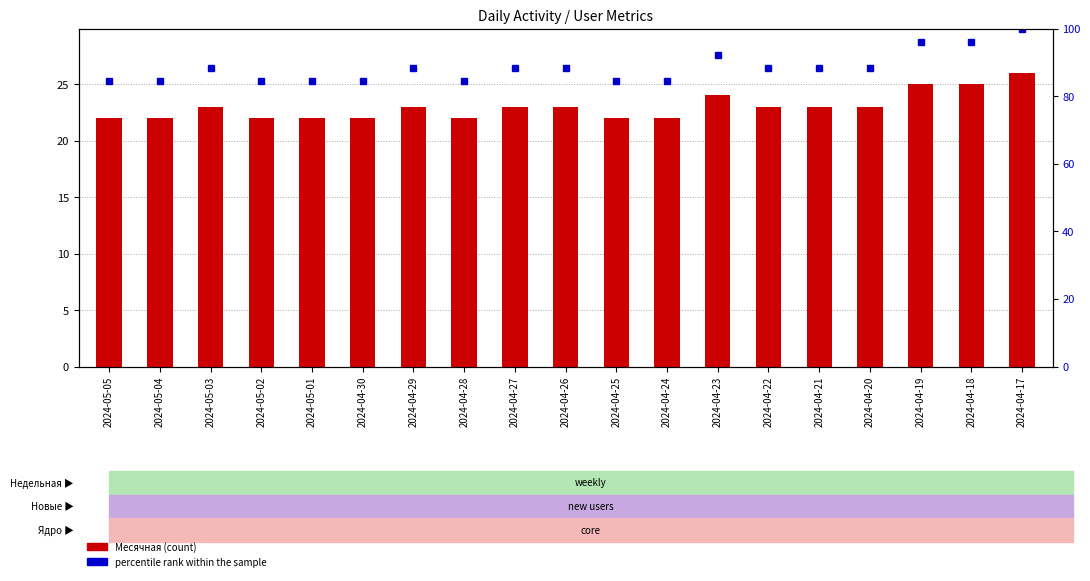

Reading left to right, extract all data points from this chart.

Месячная: 2024-05-05=22.0	2024-05-04=22.0	2024-05-03=23.0	2024-05-02=22.0	2024-05-01=22.0	2024-04-30=22.0	2024-04-29=23.0	2024-04-28=22.0	2024-04-27=23.0	2024-04-26=23.0	2024-04-25=22.0	2024-04-24=22.0	2024-04-23=24.0	2024-04-22=23.0	2024-04-21=23.0	2024-04-20=23.0	2024-04-19=25.0	2024-04-18=25.0	2024-04-17=26.0
percentile rank within the sample: 2024-05-05=84.6	2024-05-04=84.6	2024-05-03=88.5	2024-05-02=84.6	2024-05-01=84.6	2024-04-30=84.6	2024-04-29=88.5	2024-04-28=84.6	2024-04-27=88.5	2024-04-26=88.5	2024-04-25=84.6	2024-04-24=84.6	2024-04-23=92.3	2024-04-22=88.5	2024-04-21=88.5	2024-04-20=88.5	2024-04-19=96.2	2024-04-18=96.2	2024-04-17=100.0